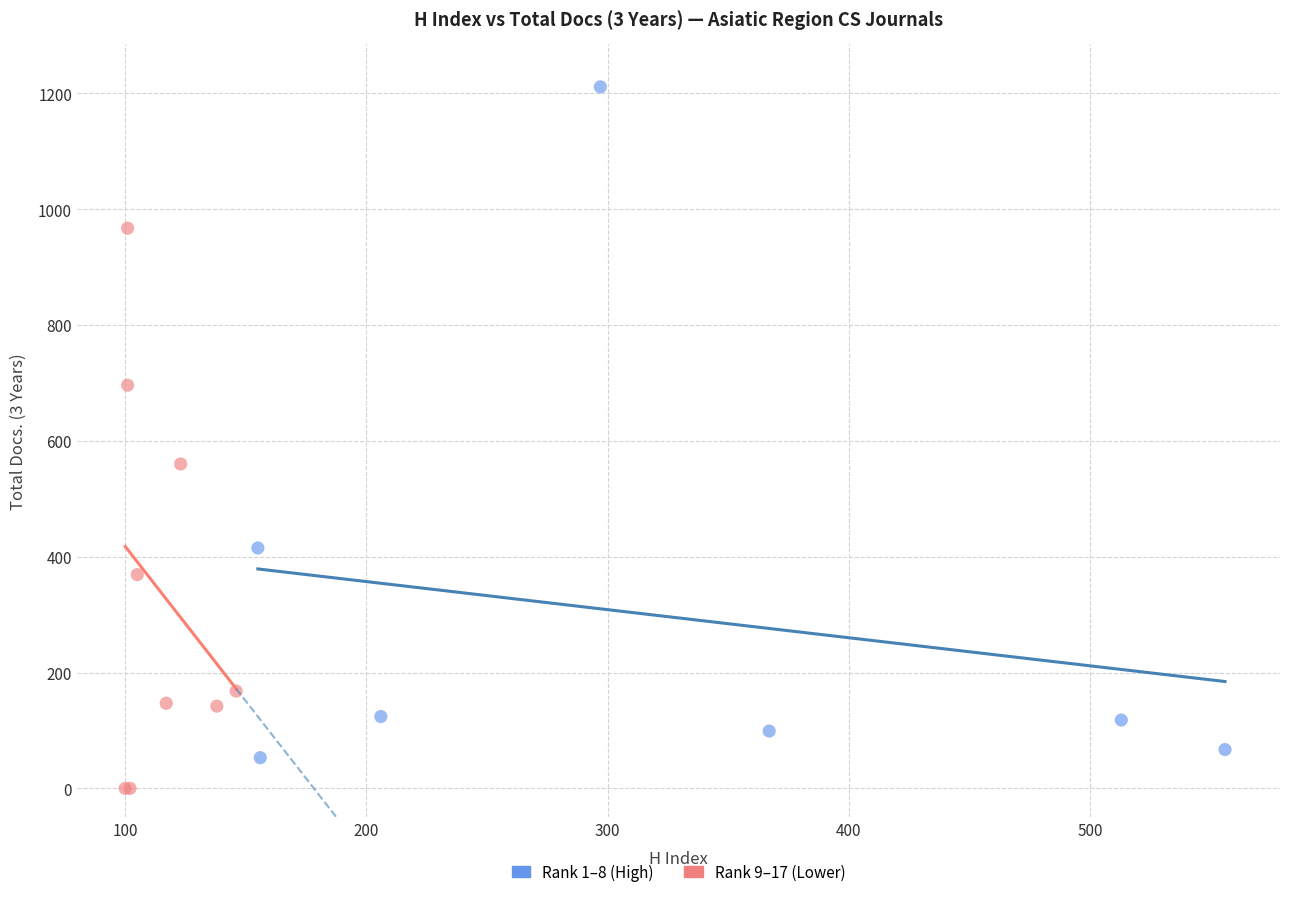

Which series reaches the minimum Y coordinate?

Rank 9–17 (Lower)